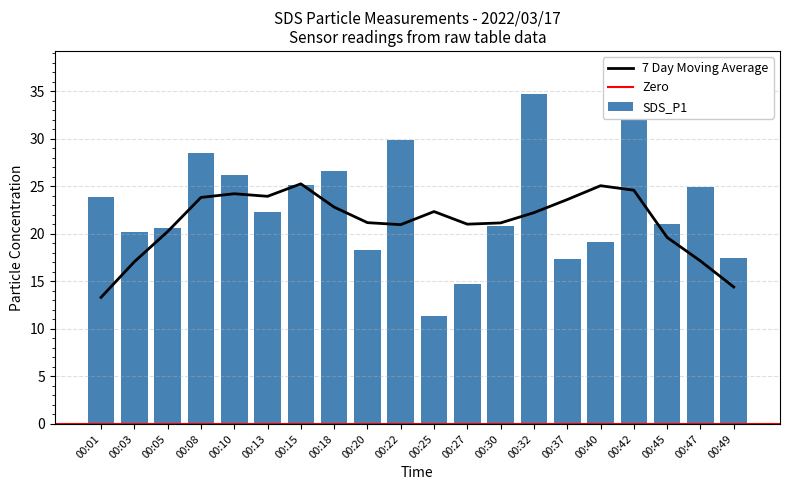

Reading right to left, transcribe all the data shown in this chart.

00:49=17.5	00:47=25.0	00:45=21.1	00:42=37.4	00:40=19.2	00:37=17.4	00:32=34.8	00:30=20.8	00:27=14.8	00:25=11.4	00:22=29.9	00:20=18.3	00:18=26.6	00:15=25.1	00:13=22.3	00:10=26.2	00:08=28.6	00:05=20.6	00:03=20.2	00:01=23.9